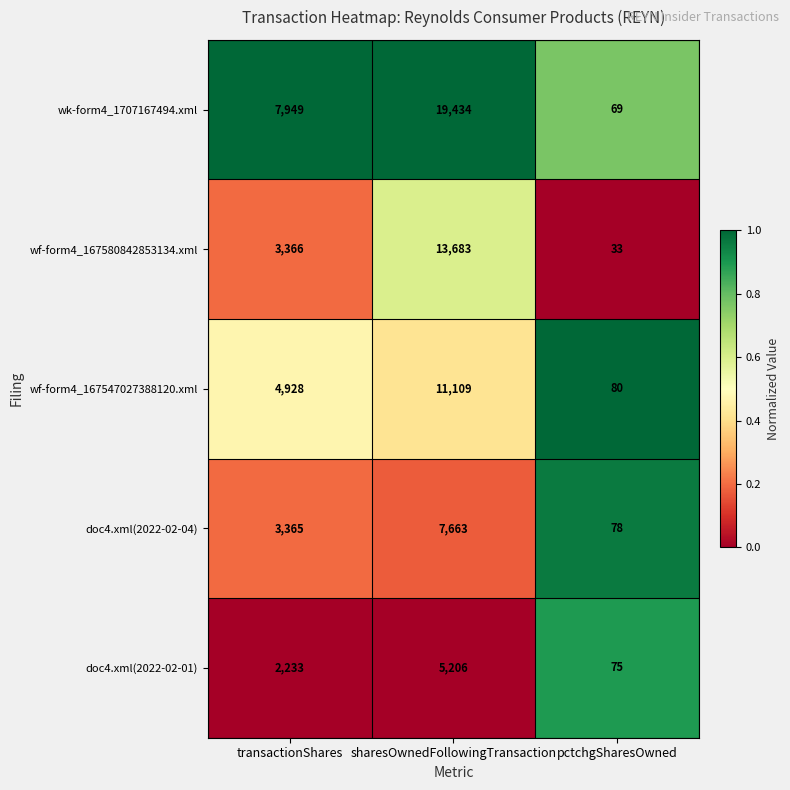

The doc4.xml(2022-02-04) series shows 7663 at sharesOwnedFollowingTransaction. True or false?

True